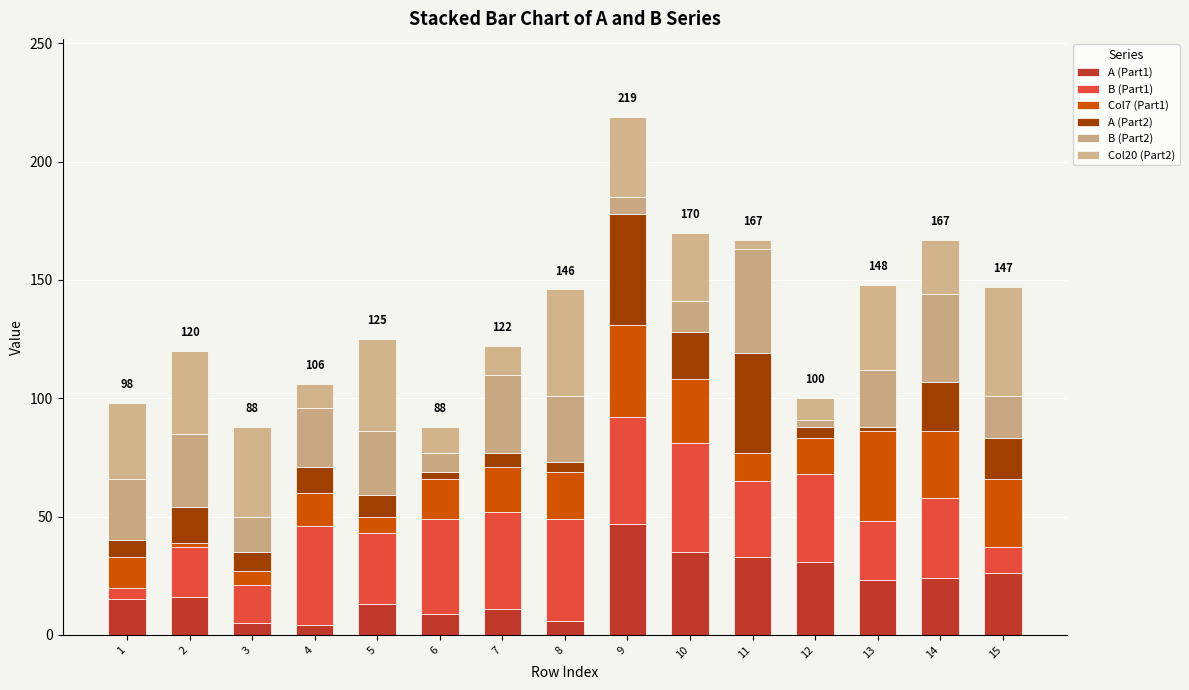

How many data points in A (Part1) are less than 16?

7